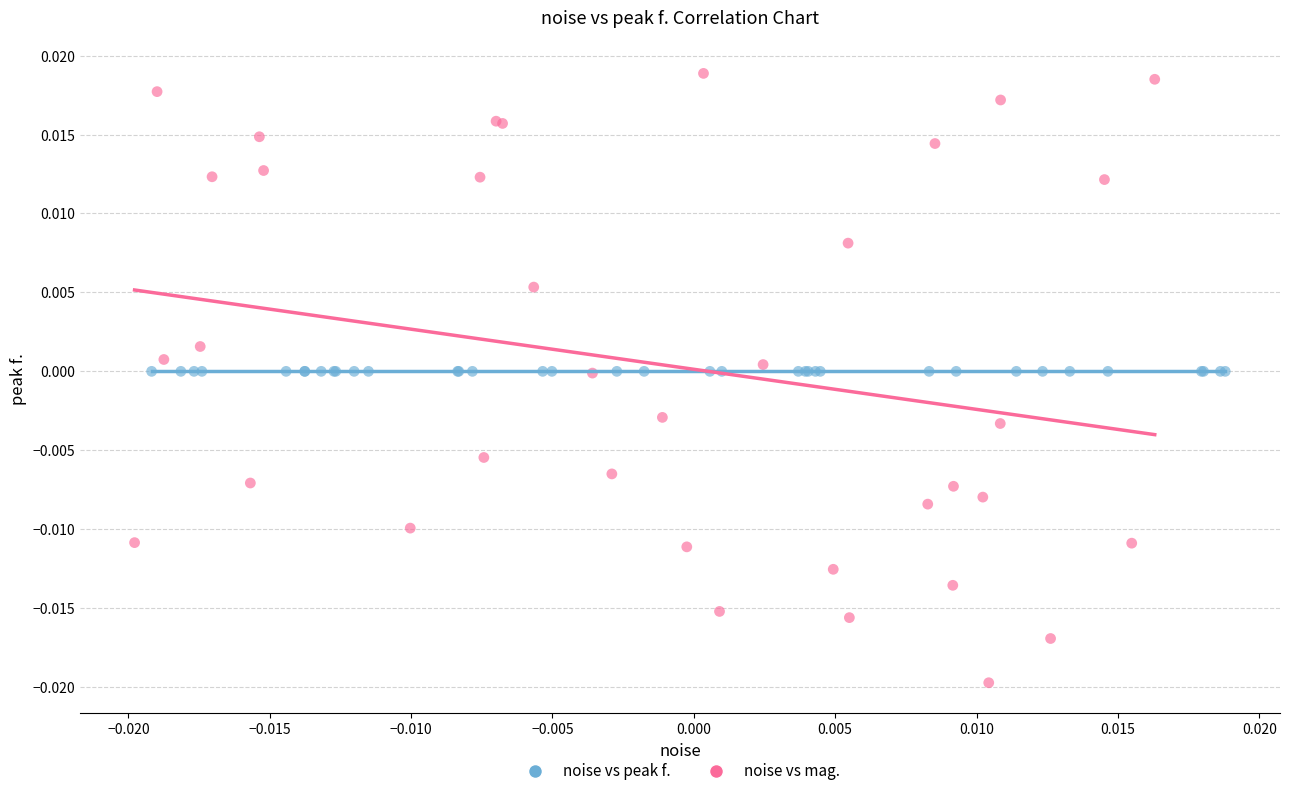

Which series contains the lowest Y value?

noise vs mag.